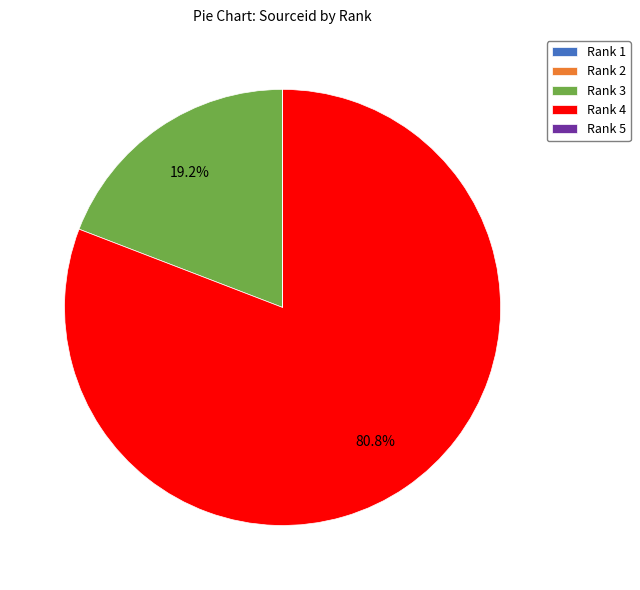

What percentage do Rank 3 and Rank 4 together represent?

100.0%